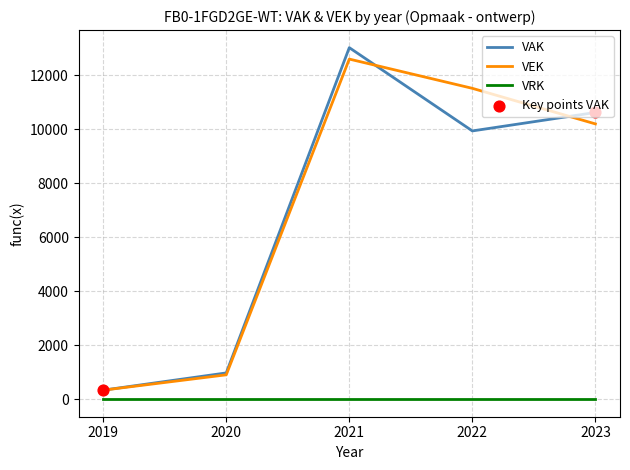

At which category is the sum across all series the highest?

2021